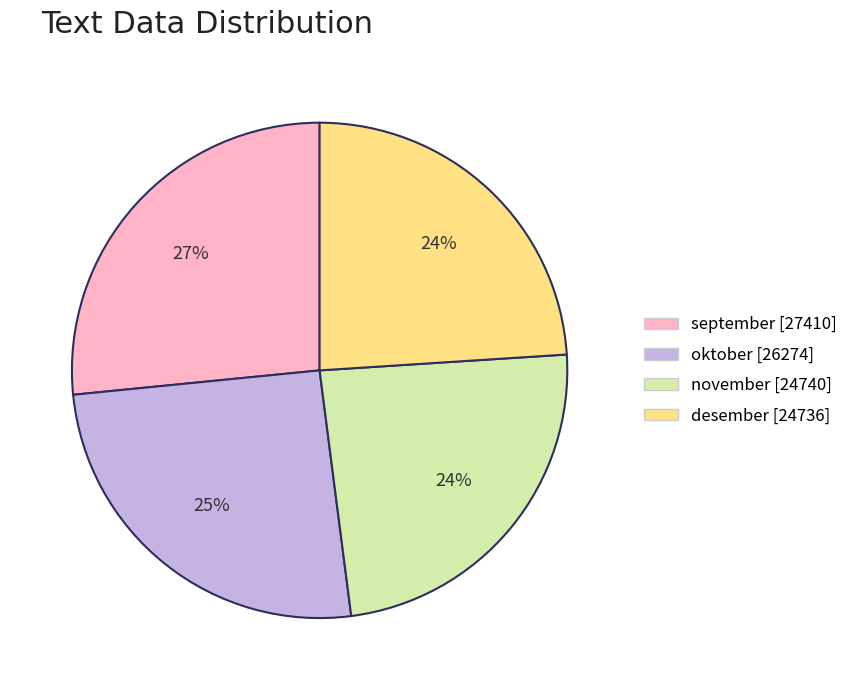

What is the largest slice in the pie chart?

september